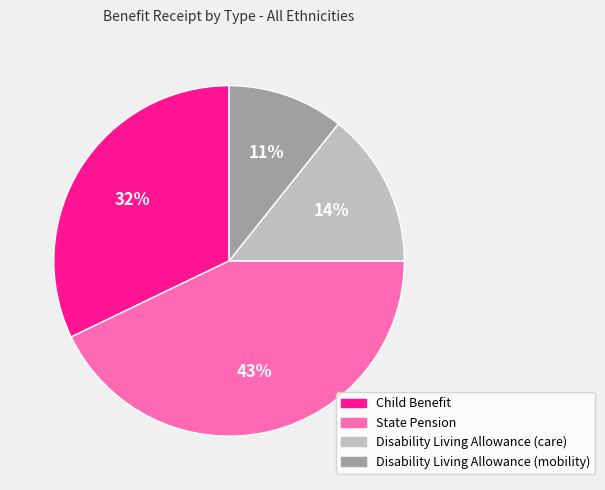

Which has a higher value, Child Benefit or State Pension?

State Pension